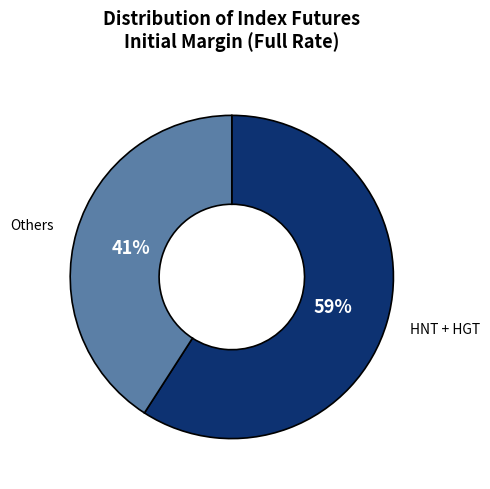

Is there any slice that represents more than half of the pie?

Yes